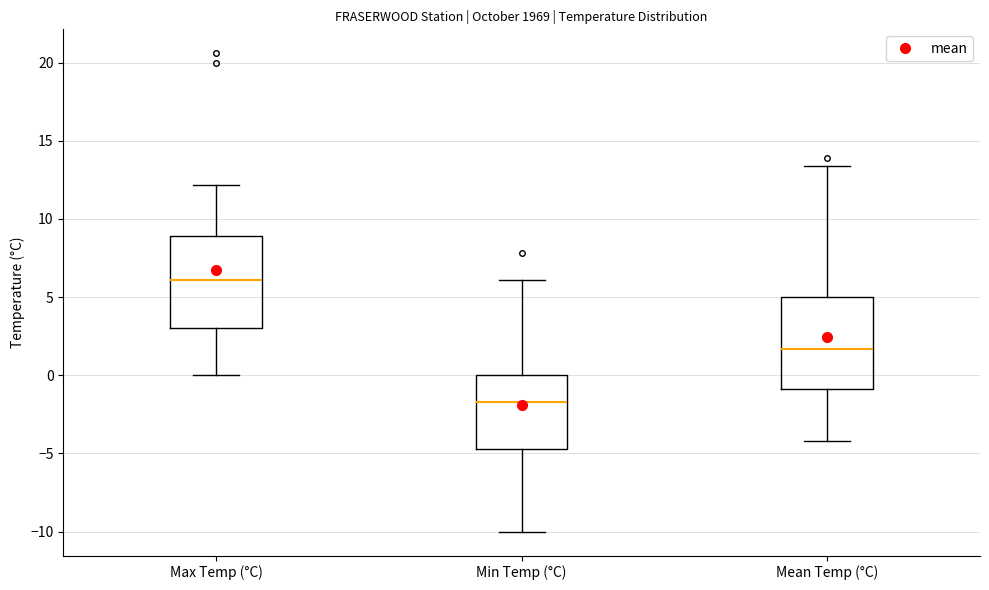

Reading left to right, transcribe this box plot: for each box, give where its median line is, the range the box spans, and where its two whiskers end, as read against the y-axis. The values are not printed on the chart, so give them approximately, as read against the axis.

Max Temp (°C): median 6.0, box 3.0 to 9.0, whiskers 0.0 to 12.0
Min Temp (°C): median -1.5, box -4.5 to 0.0, whiskers -10.0 to 6.0
Mean Temp (°C): median 1.5, box -1.0 to 5.0, whiskers -4.0 to 13.5